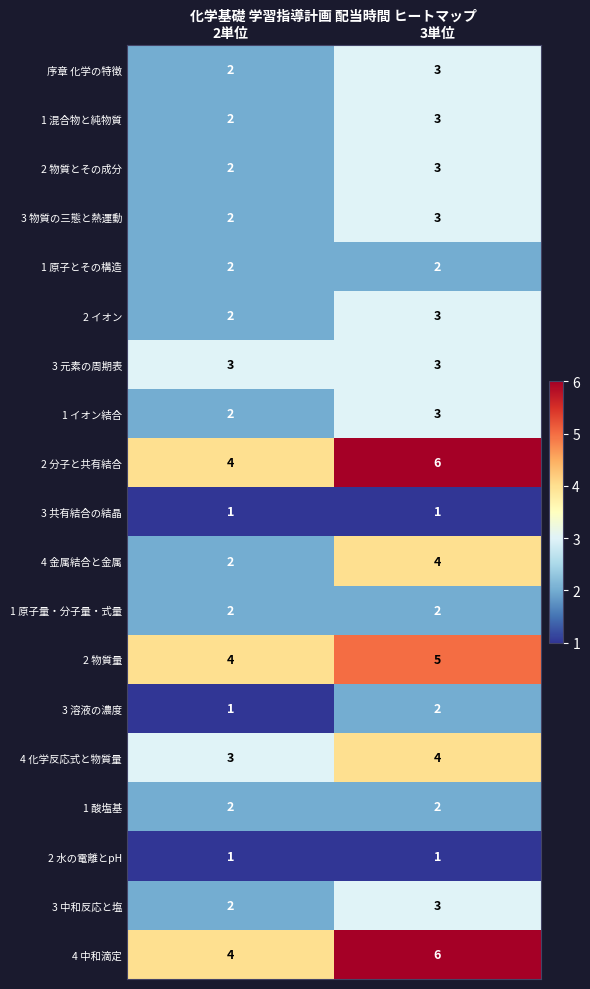

What is the total value across all series at 2単位?

43